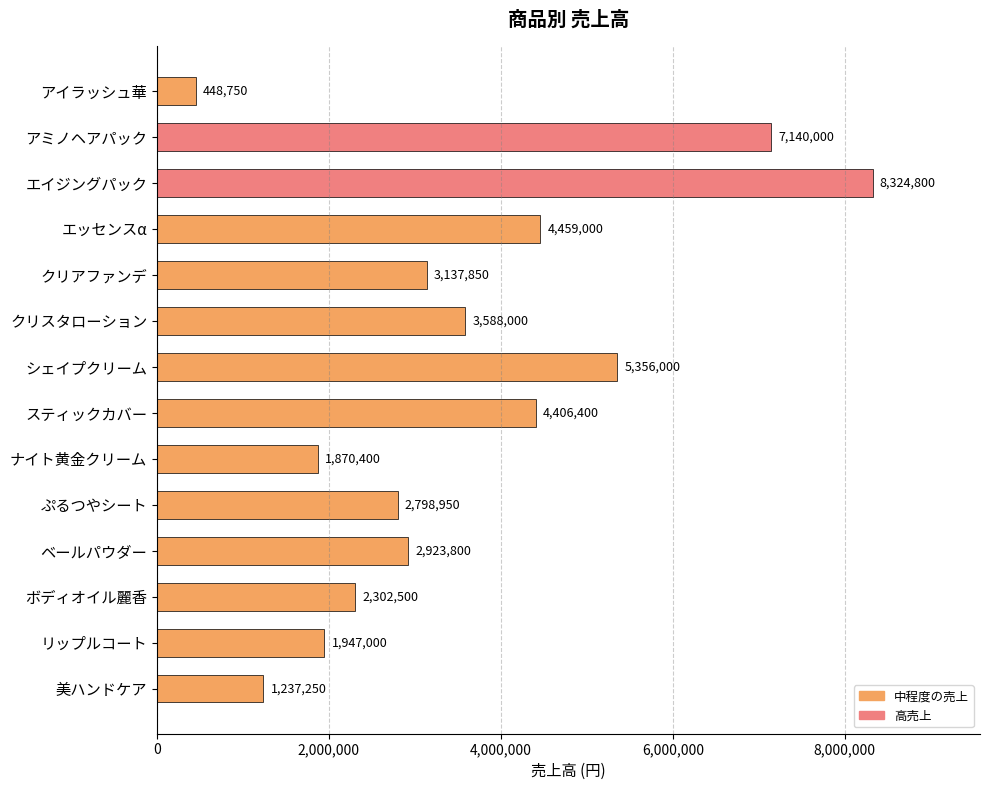

How many bars are there in total?

14